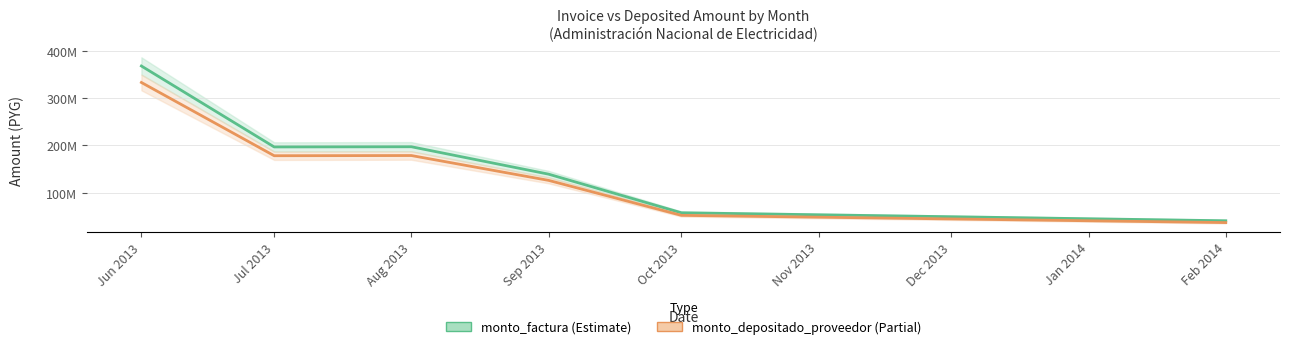

How many values in the monto_depositado_proveedor series are below 177942732?

3